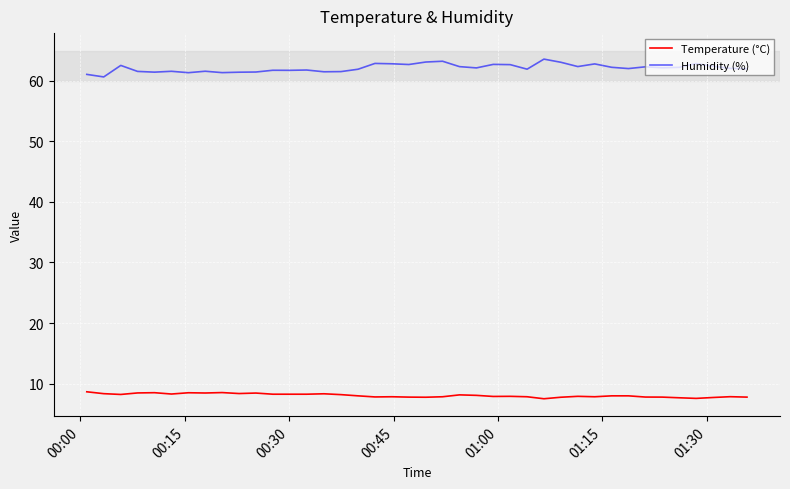

True or false: Humidity (%) and Temperature (°C) cross at least once.

False